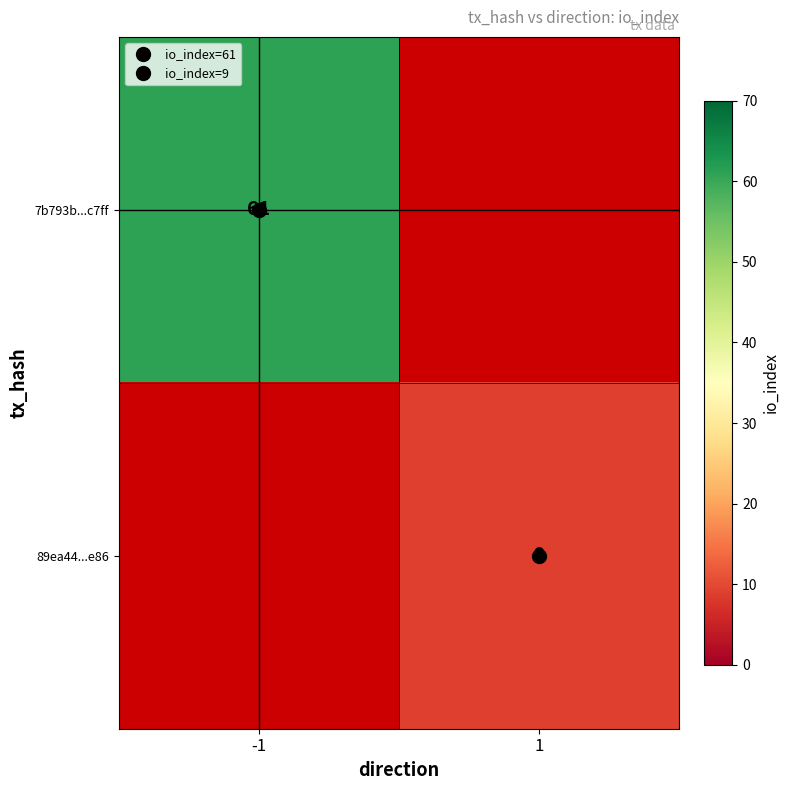

Which series has the largest range (max minus min)?

7b793b...c7ff